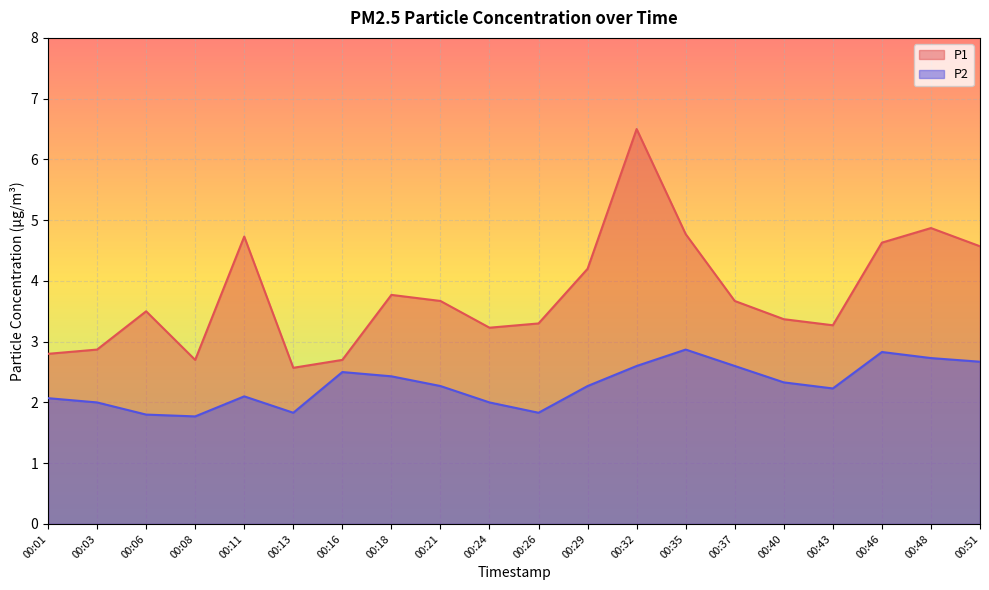

What is the sum of the P2 values at 00:08 and 00:35?

4.6